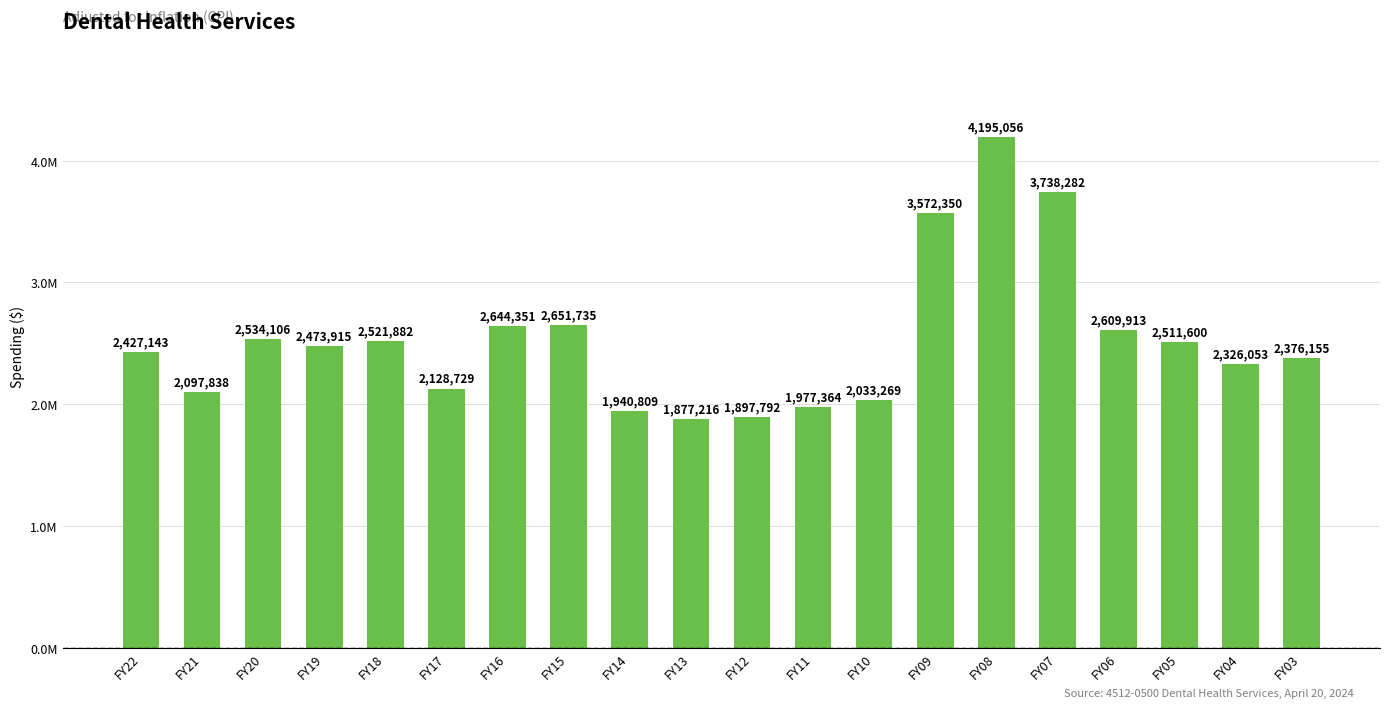

Is it true that the value at FY16 is 4501937?

False